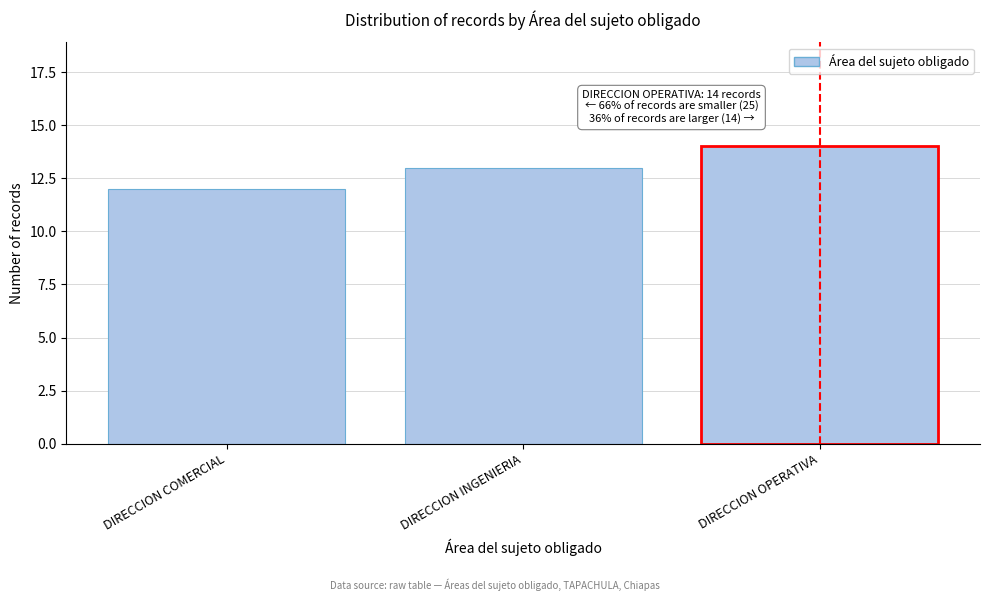

Reading left to right, transcribe all the data shown in this chart.

DIRECCION COMERCIAL=12	DIRECCION INGENIERIA=13	DIRECCION OPERATIVA=14